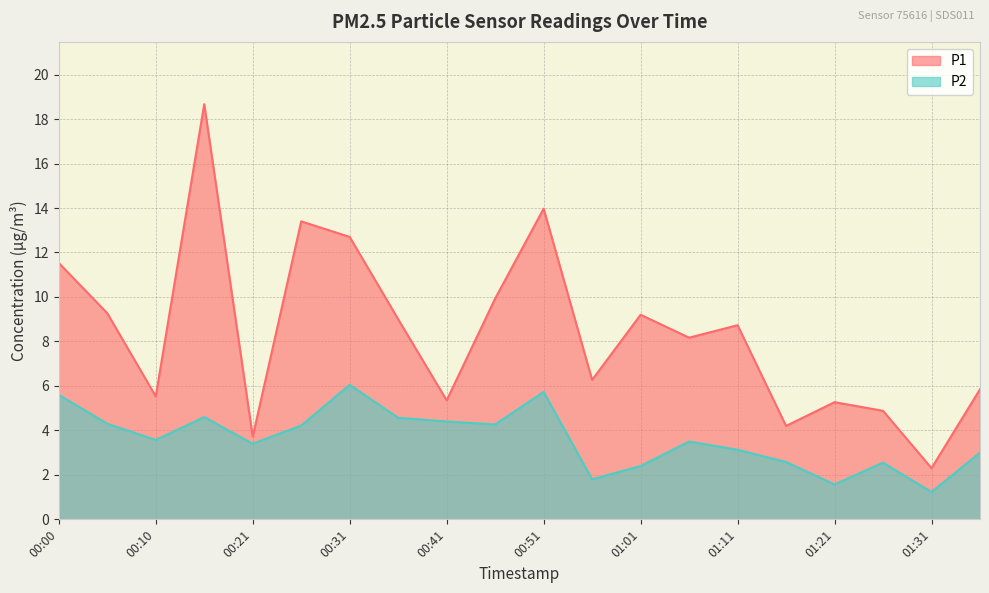

Does the chart display data point markers on the line(s)?

No